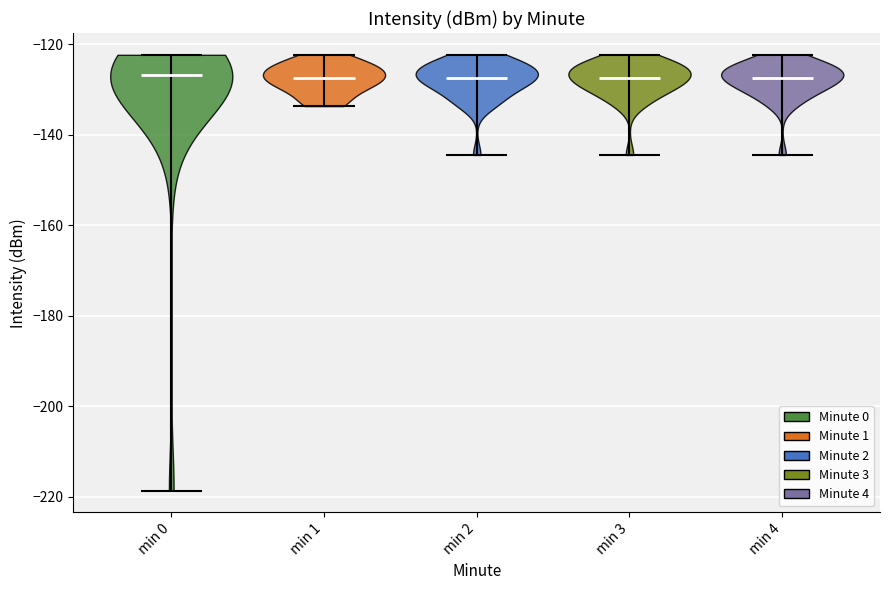

Where does the median line of the violin for min 4 sit on the y-axis? The values are not printed on the chart, so give them approximately, as read against the axis.

-128